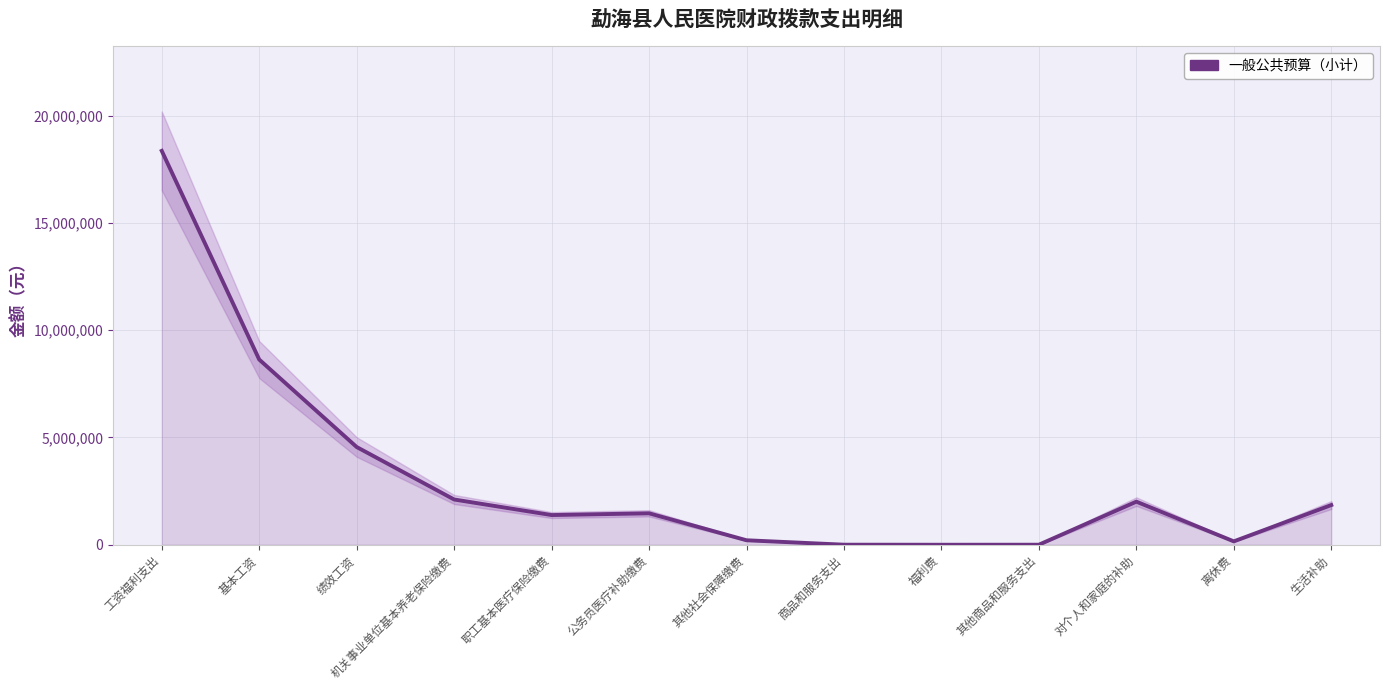

How many interior local valleys (lower than both neighbors) does the data have?

3